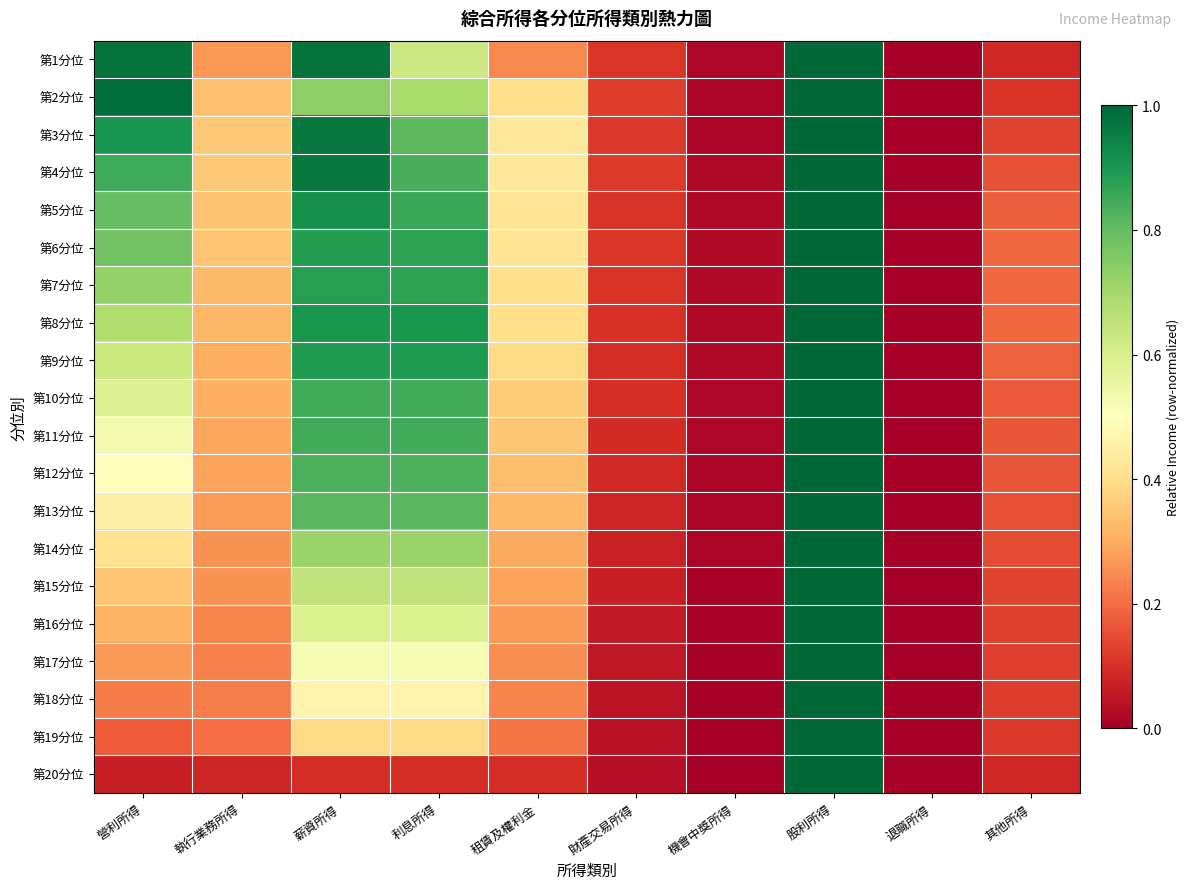

Reading left to right, transcribe all the data shown in this chart.

第1分位: 營利所得=1.0	執行業務所得=0.3	薪資所得=1.0	利息所得=0.6	租賃及權利金=0.2	財產交易所得=0.1	機會中獎所得=0.0	股利所得=1.0	退職所得=0.0	其他所得=0.1
第2分位: 營利所得=1.0	執行業務所得=0.3	薪資所得=0.7	利息所得=0.7	租賃及權利金=0.4	財產交易所得=0.1	機會中獎所得=0.0	股利所得=1.0	退職所得=0.0	其他所得=0.1
第3分位: 營利所得=0.9	執行業務所得=0.4	薪資所得=1.0	利息所得=0.8	租賃及權利金=0.4	財產交易所得=0.1	機會中獎所得=0.0	股利所得=1.0	退職所得=0.0	其他所得=0.1
第4分位: 營利所得=0.9	執行業務所得=0.4	薪資所得=1.0	利息所得=0.8	租賃及權利金=0.4	財產交易所得=0.1	機會中獎所得=0.0	股利所得=1.0	退職所得=0.0	其他所得=0.2
第5分位: 營利所得=0.8	執行業務所得=0.3	薪資所得=0.9	利息所得=0.9	租賃及權利金=0.4	財產交易所得=0.1	機會中獎所得=0.0	股利所得=1.0	退職所得=0.0	其他所得=0.2
第6分位: 營利所得=0.8	執行業務所得=0.3	薪資所得=0.9	利息所得=0.9	租賃及權利金=0.4	財產交易所得=0.1	機會中獎所得=0.0	股利所得=1.0	退職所得=0.0	其他所得=0.2
第7分位: 營利所得=0.7	執行業務所得=0.3	薪資所得=0.9	利息所得=0.9	租賃及權利金=0.4	財產交易所得=0.1	機會中獎所得=0.0	股利所得=1.0	退職所得=0.0	其他所得=0.2
第8分位: 營利所得=0.7	執行業務所得=0.3	薪資所得=0.9	利息所得=0.9	租賃及權利金=0.4	財產交易所得=0.1	機會中獎所得=0.0	股利所得=1.0	退職所得=0.0	其他所得=0.2
第9分位: 營利所得=0.6	執行業務所得=0.3	薪資所得=0.9	利息所得=0.9	租賃及權利金=0.4	財產交易所得=0.1	機會中獎所得=0.0	股利所得=1.0	退職所得=0.0	其他所得=0.2
第10分位: 營利所得=0.6	執行業務所得=0.3	薪資所得=0.8	利息所得=0.8	租賃及權利金=0.4	財產交易所得=0.1	機會中獎所得=0.0	股利所得=1.0	退職所得=0.0	其他所得=0.2
第11分位: 營利所得=0.5	執行業務所得=0.3	薪資所得=0.8	利息所得=0.8	租賃及權利金=0.4	財產交易所得=0.1	機會中獎所得=0.0	股利所得=1.0	退職所得=0.0	其他所得=0.2
第12分位: 營利所得=0.5	執行業務所得=0.3	薪資所得=0.8	利息所得=0.8	租賃及權利金=0.3	財產交易所得=0.1	機會中獎所得=0.0	股利所得=1.0	退職所得=0.0	其他所得=0.2
第13分位: 營利所得=0.4	執行業務所得=0.3	薪資所得=0.8	利息所得=0.8	租賃及權利金=0.3	財產交易所得=0.1	機會中獎所得=0.0	股利所得=1.0	退職所得=0.0	其他所得=0.2
第14分位: 營利所得=0.4	執行業務所得=0.3	薪資所得=0.7	利息所得=0.7	租賃及權利金=0.3	財產交易所得=0.1	機會中獎所得=0.0	股利所得=1.0	退職所得=0.0	其他所得=0.1
第15分位: 營利所得=0.3	執行業務所得=0.3	薪資所得=0.6	利息所得=0.6	租賃及權利金=0.3	財產交易所得=0.1	機會中獎所得=0.0	股利所得=1.0	退職所得=0.0	其他所得=0.1
第16分位: 營利所得=0.3	執行業務所得=0.2	薪資所得=0.6	利息所得=0.6	租賃及權利金=0.3	財產交易所得=0.1	機會中獎所得=0.0	股利所得=1.0	退職所得=0.0	其他所得=0.1
第17分位: 營利所得=0.3	執行業務所得=0.2	薪資所得=0.5	利息所得=0.5	租賃及權利金=0.3	財產交易所得=0.1	機會中獎所得=0.0	股利所得=1.0	退職所得=0.0	其他所得=0.1
第18分位: 營利所得=0.2	執行業務所得=0.2	薪資所得=0.5	利息所得=0.5	租賃及權利金=0.2	財產交易所得=0.0	機會中獎所得=0.0	股利所得=1.0	退職所得=0.0	其他所得=0.1
第19分位: 營利所得=0.2	執行業務所得=0.2	薪資所得=0.4	利息所得=0.4	租賃及權利金=0.2	財產交易所得=0.0	機會中獎所得=0.0	股利所得=1.0	退職所得=0.0	其他所得=0.1
第20分位: 營利所得=0.1	執行業務所得=0.1	薪資所得=0.1	利息所得=0.1	租賃及權利金=0.1	財產交易所得=0.0	機會中獎所得=0.0	股利所得=1.0	退職所得=0.0	其他所得=0.1